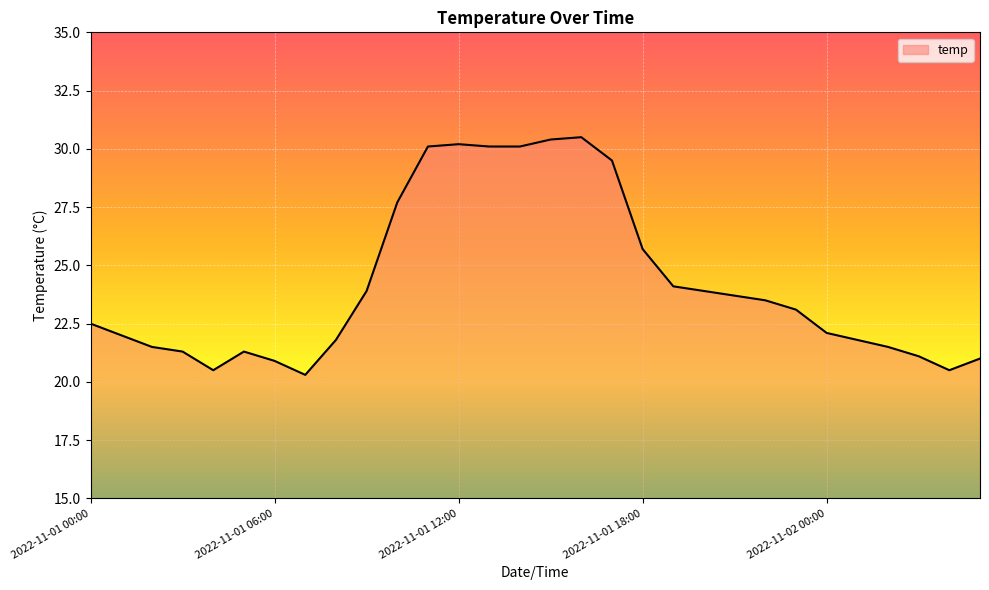

What is the difference between the maximum and minimum values?

10.2